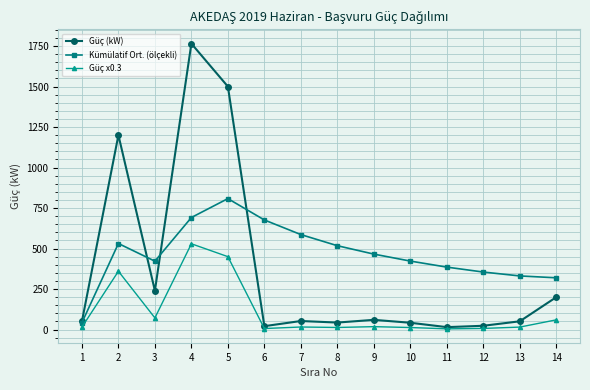

What is the greatest value displayed?

1765.0